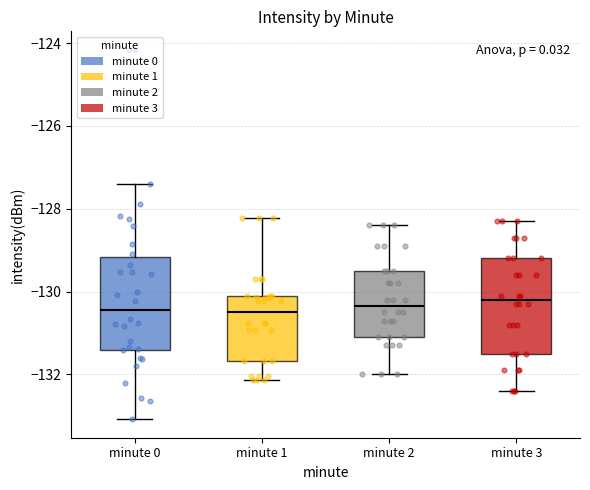

Where does the median line of the box for minute 1 sit on the y-axis? The values are not printed on the chart, so give them approximately, as read against the axis.

-130.4